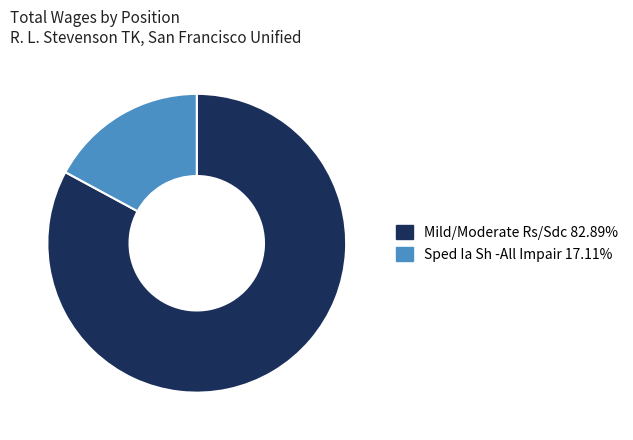

Which category accounts for the majority?

Mild/Moderate Rs/Sdc